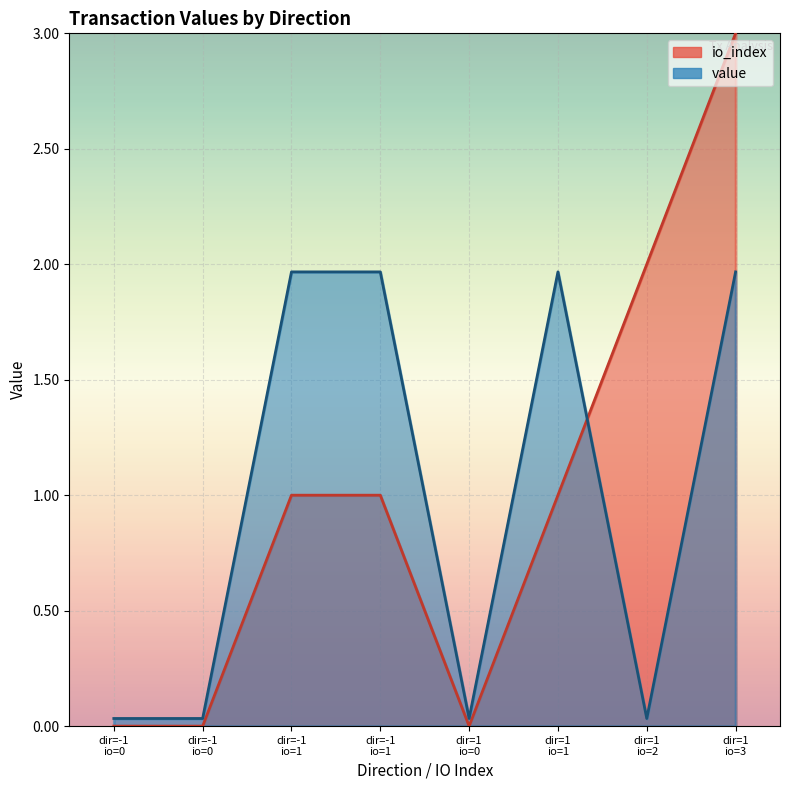

How many interior local peaks does the io_index series have?

1